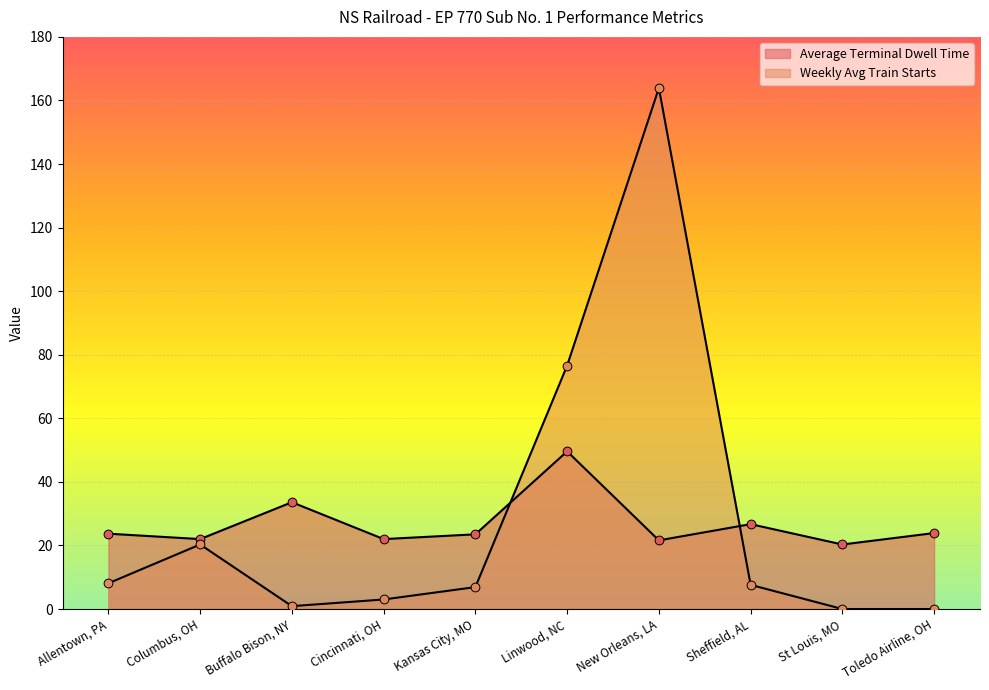

Which series has the largest total across all categories?

Weekly Avg Train Starts